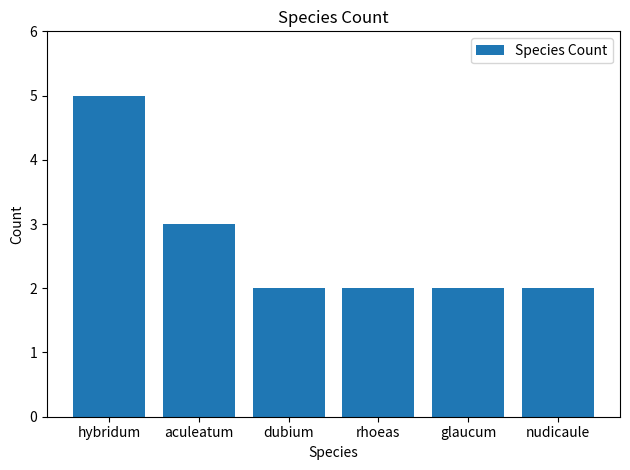

Reading left to right, list all the values displayed in this chart.

hybridum=5	aculeatum=3	dubium=2	rhoeas=2	glaucum=2	nudicaule=2